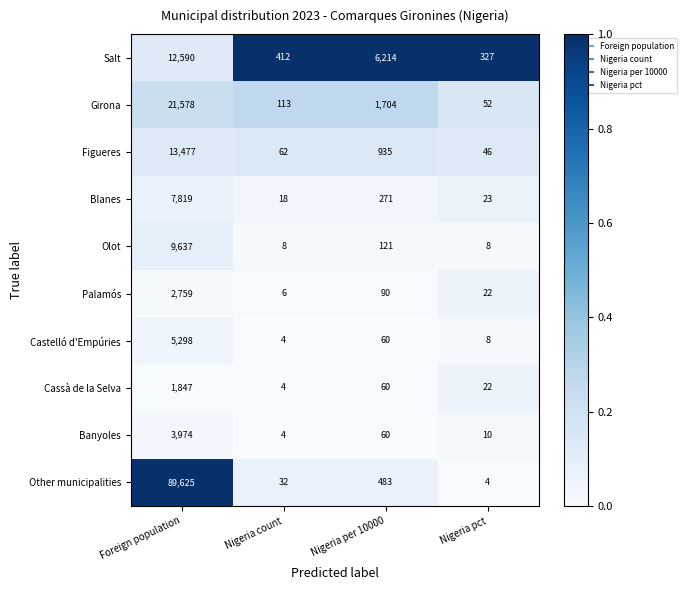

The Banyoles series shows 28 at Nigeria per 10000. True or false?

False